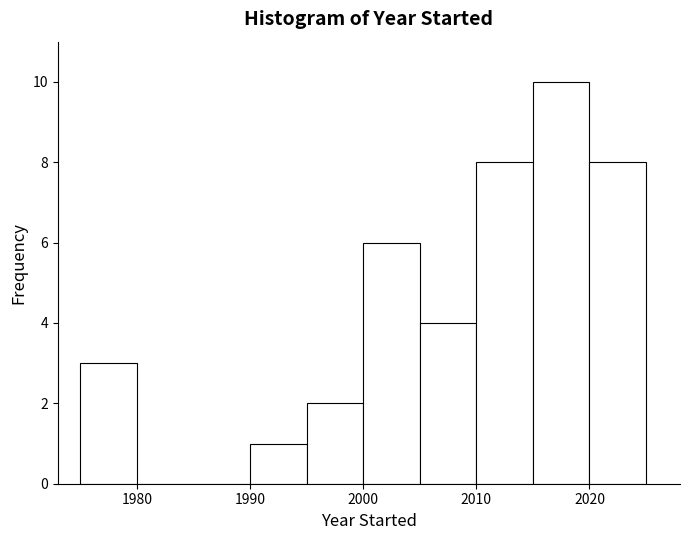

Reading left to right, list every bar in this chart as the range it spans on the x-axis followed by its height. The values are not printed on the chart, so give them approximately, as read against the axis.

1975 to 1980: 3
1980 to 1985: 0
1985 to 1990: 0
1990 to 1995: 1
1995 to 2000: 2
2000 to 2005: 6
2005 to 2010: 4
2010 to 2015: 8
2015 to 2020: 10
2020 to 2025: 8